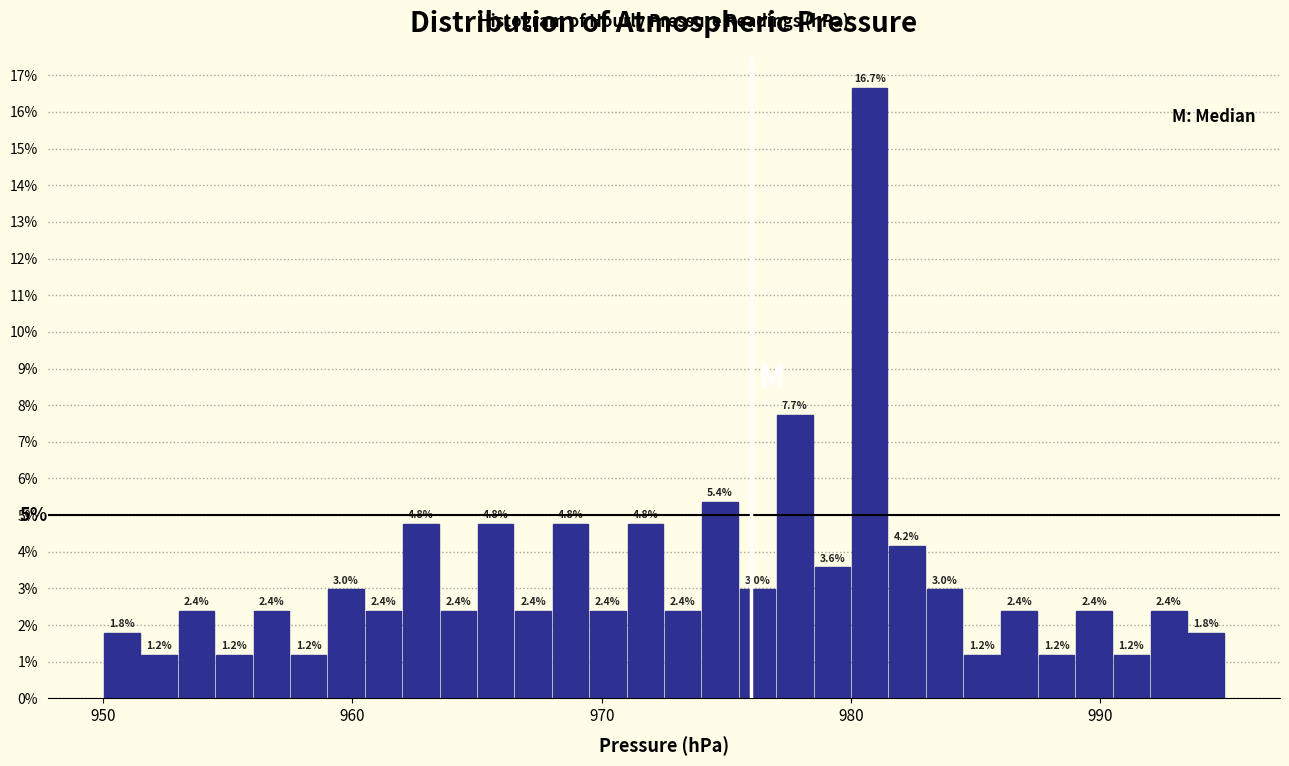

Around what value on the x-axis is the tallest bar? Give the approximate position of its centre, as read against the axis.

981